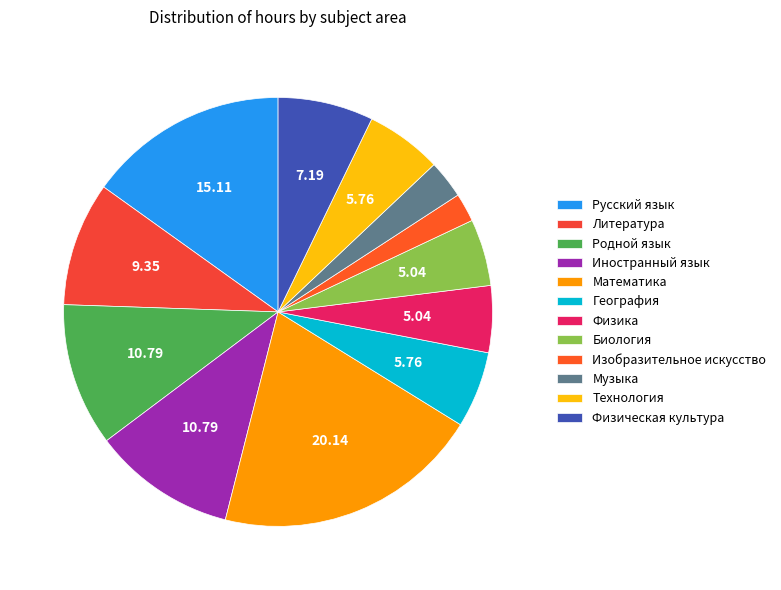

To the nearest percent, what is the combined percentage of Русский язык and Иностранный язык?

26%